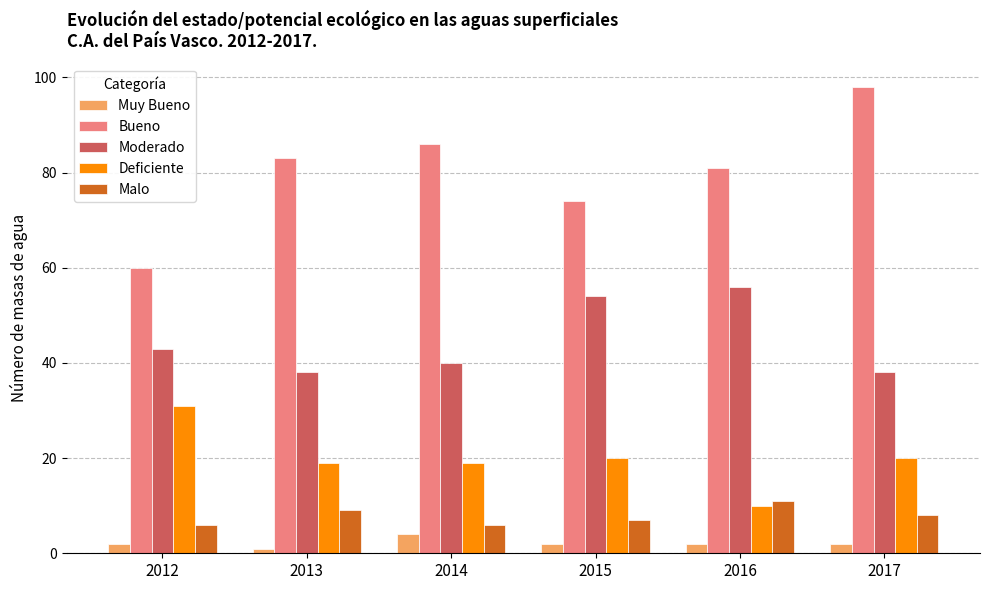

Reading right to left, extract all data points from this chart.

Muy Bueno: 2	2	2	4	1	2
Bueno: 98	81	74	86	83	60
Moderado: 38	56	54	40	38	43
Deficiente: 20	10	20	19	19	31
Malo: 8	11	7	6	9	6